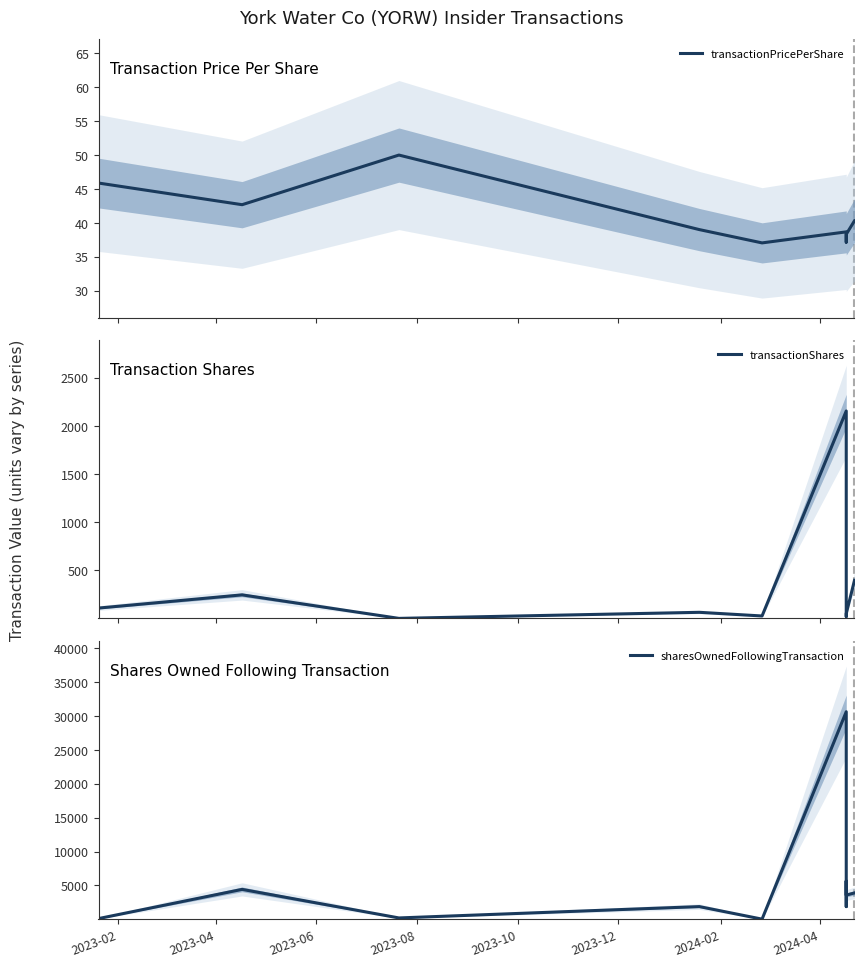

Reading left to right, what are all the values shown in this chart?

transactionPricePerShare: 45.9	42.7	50.0	39.0	37.0	38.7	38.2	38.0	37.1	38.3	40.3
transactionShares: 109.0	246.0	2.0	65.0	27.0	2154.0	204.0	133.0	21.0	51.0	397.0
sharesOwnedFollowingTransaction: 109.0	4416.0	205.0	1878.0	27.0	30611.0	2410.0	1875.0	5640.0	3576.0	3894.0